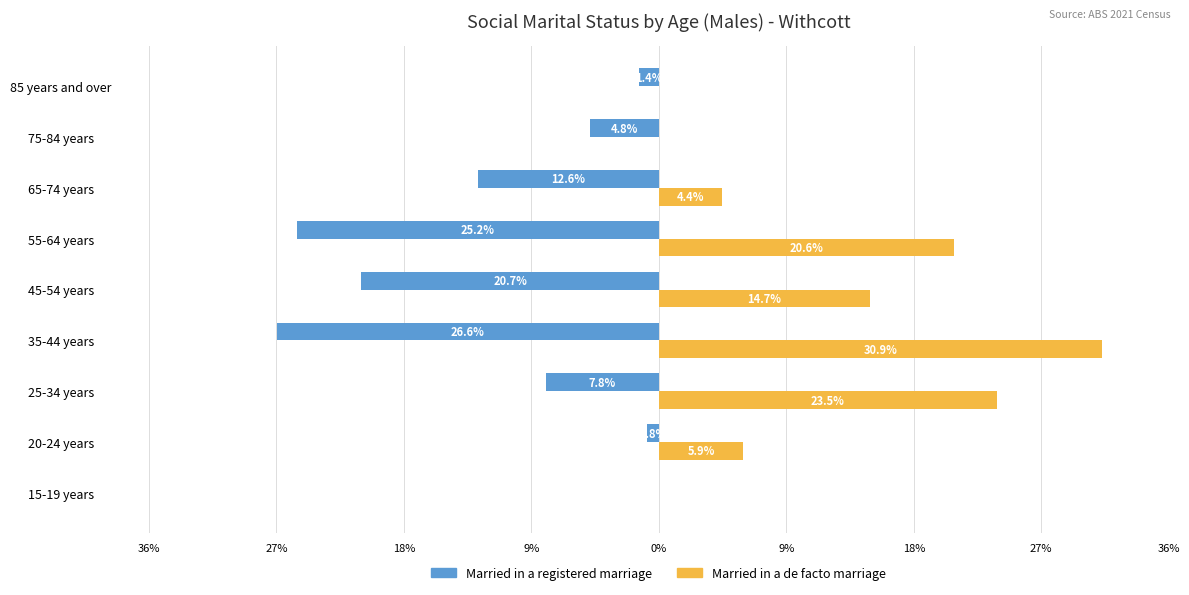

What are all the series names shown in the legend?

Married in a registered marriage, Married in a de facto marriage